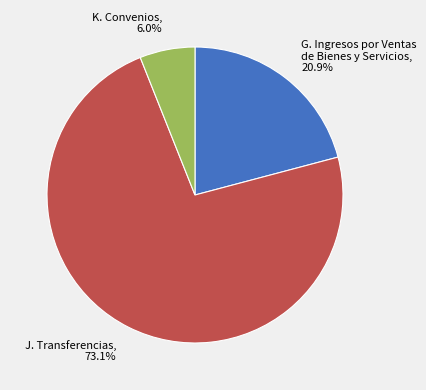

What percentage is the J. Transferencias slice, to the nearest percent?

73%